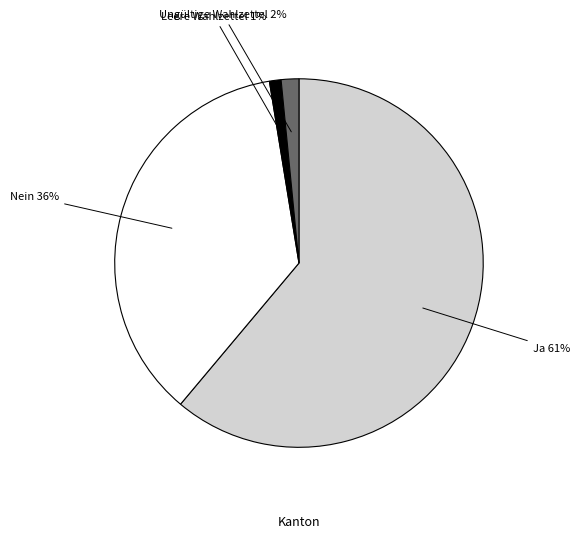

Does any single category account for the majority?

Yes